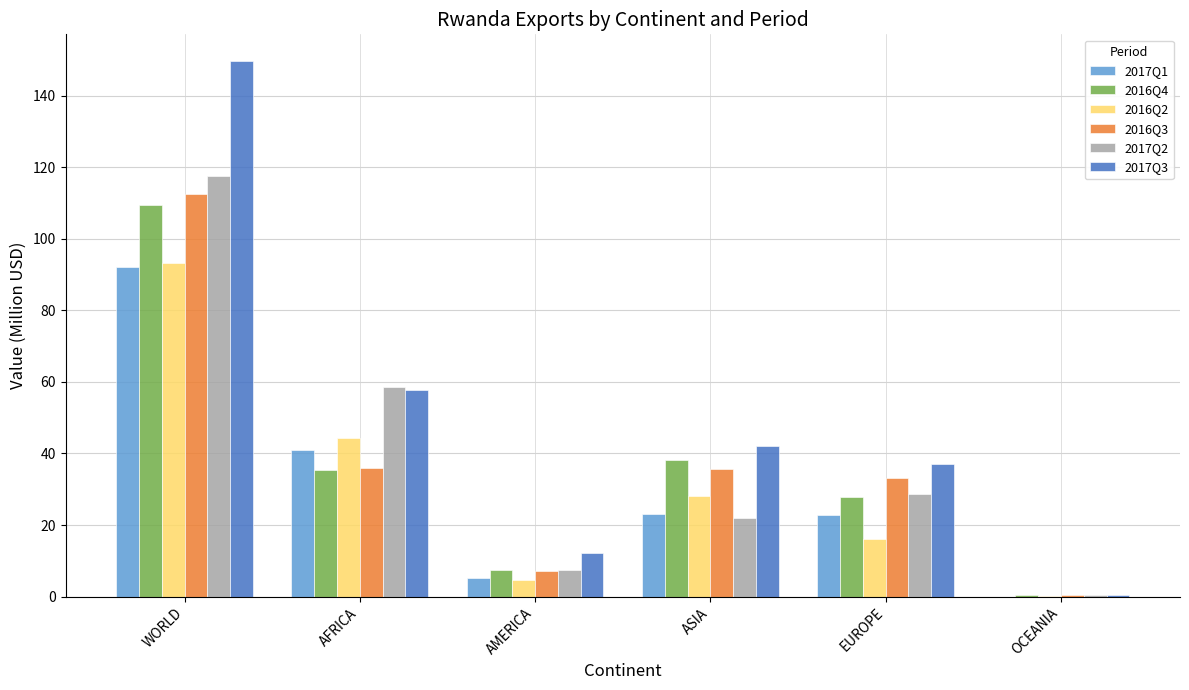

Which label corresponds to the largest value in the chart?

WORLD